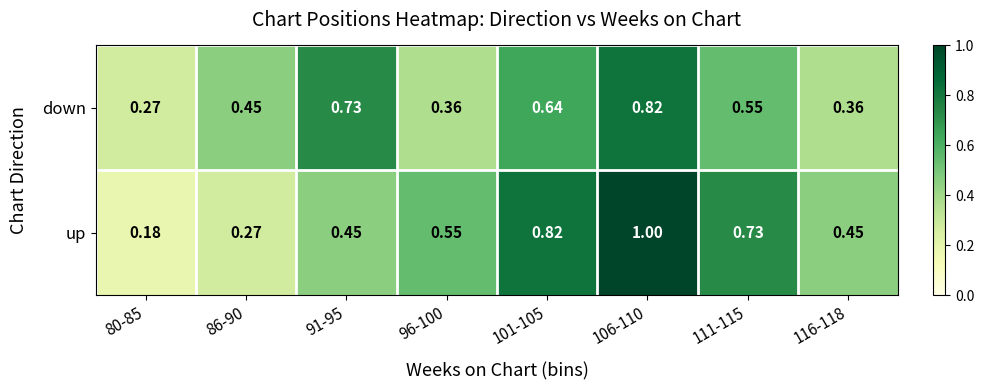

Which series has the largest range (max minus min)?

up